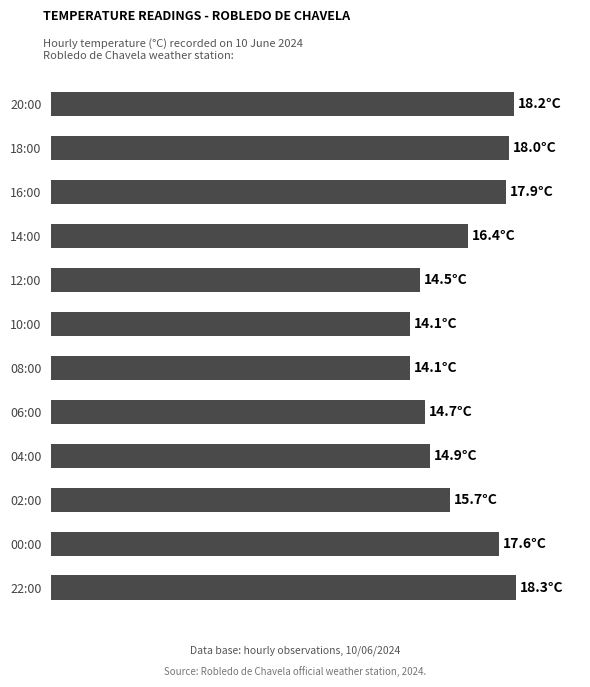

What is the greatest value displayed?

18.3